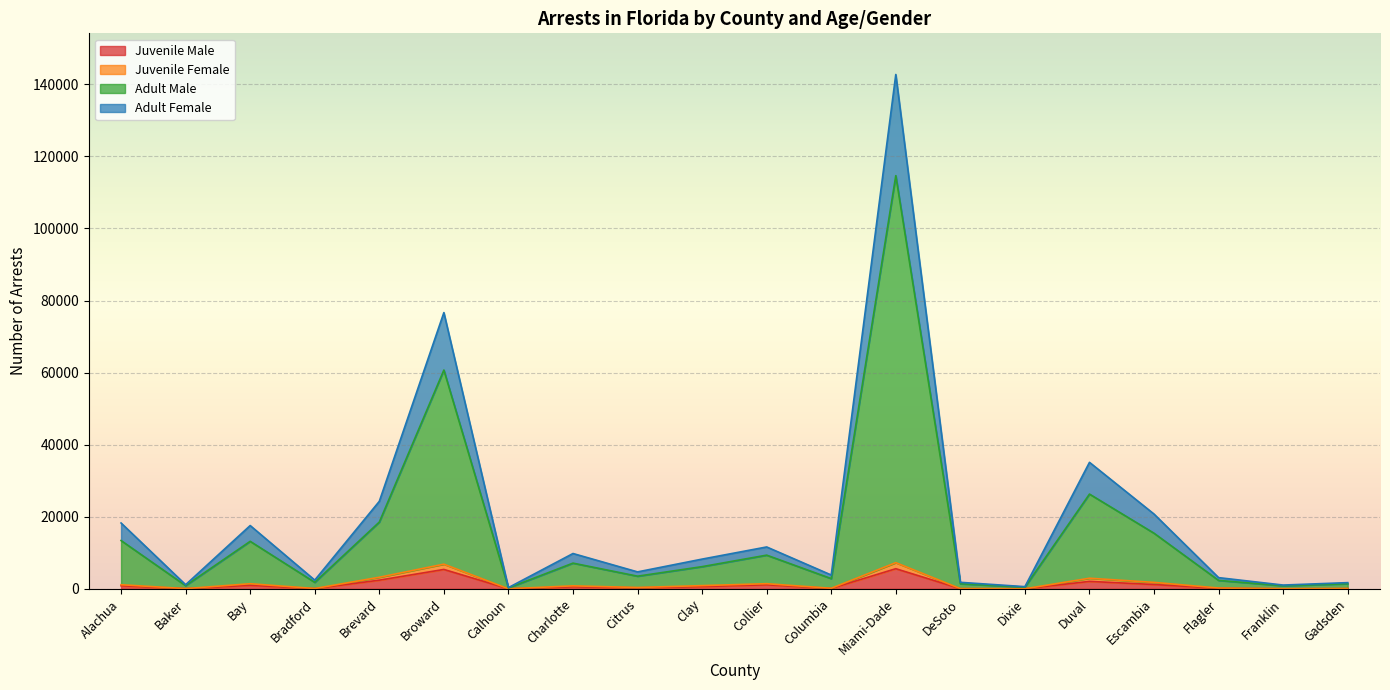

What is the maximum value shown in the chart?

142726